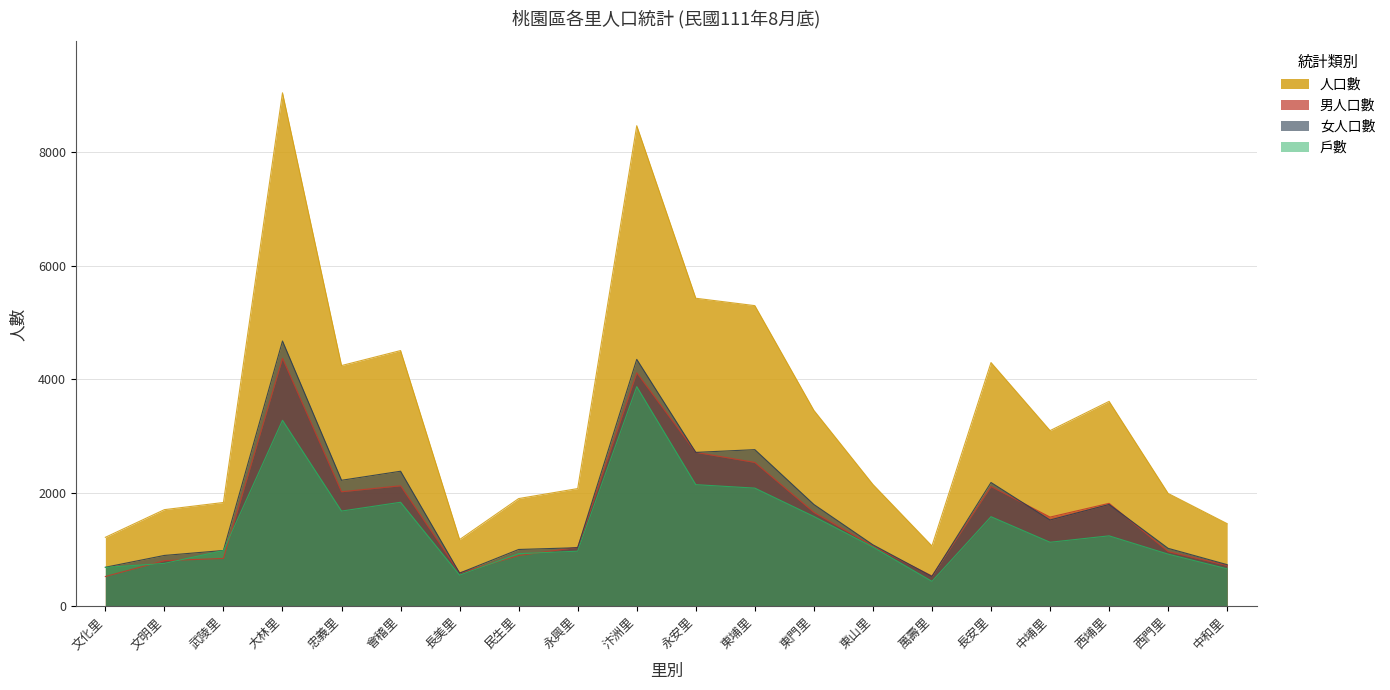

Reading left to right, transcribe all the data shown in this chart.

人口數: 1217	1704	1830	9041	4240	4504	1177	1899	2075	8462	5425	5295	3451	2147	1064	4293	3095	3610	1989	1457
男人口數: 527	806	845	4369	2019	2124	590	896	1041	4113	2713	2535	1656	1062	536	2111	1573	1815	966	721
女人口數: 690	898	985	4672	2221	2380	587	1003	1034	4349	2712	2760	1795	1085	528	2182	1522	1795	1023	736
戶數: 687	758	984	3277	1679	1834	551	929	973	3869	2144	2083	1584	1046	442	1580	1130	1243	921	663